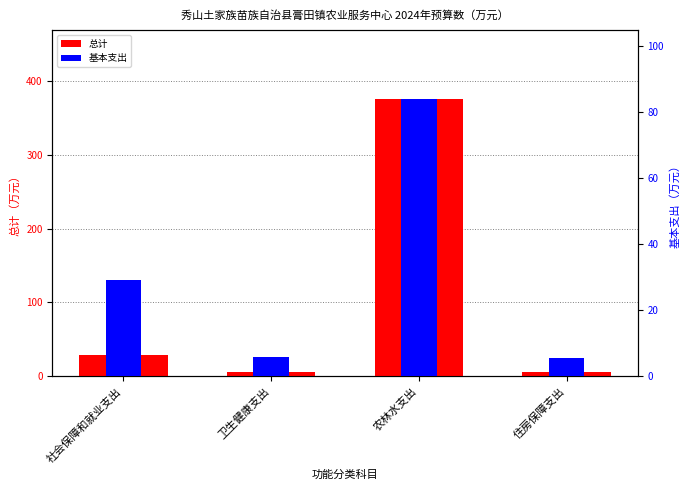

Is it true that 基本支出 equals 45.7 at 社会保障和就业支出?

False